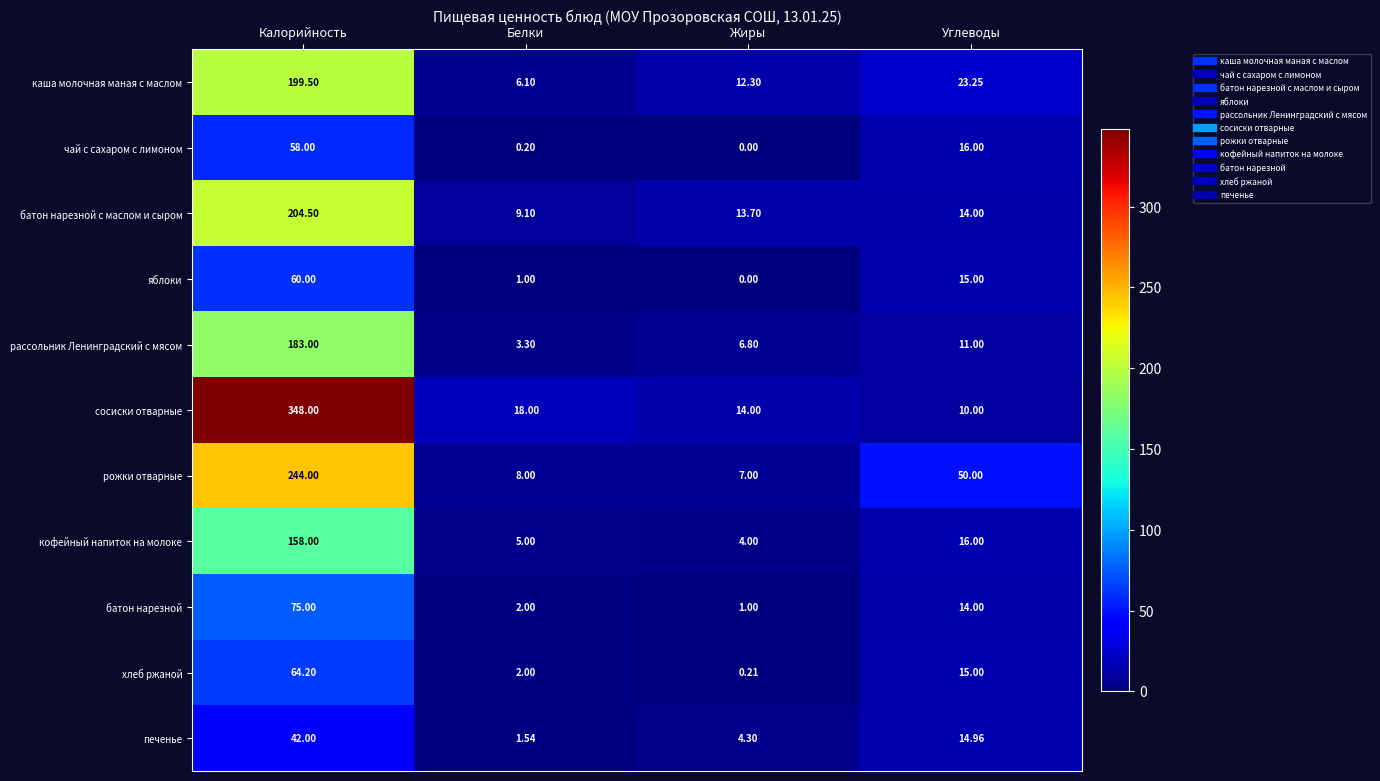

Which series has the widest spread of values?

сосиски отварные